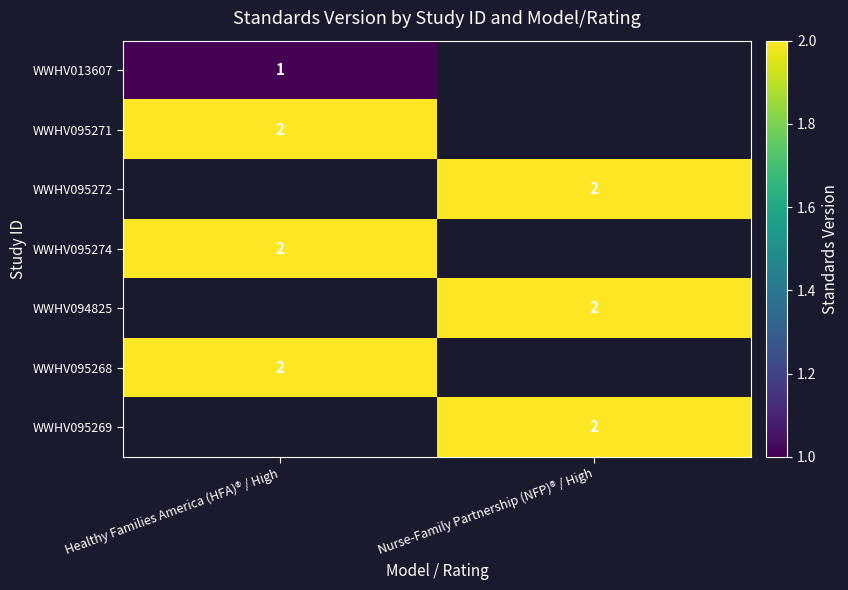

Is the value of WWHV013607 at Healthy Families America (HFA)® / High greater than the value of WWHV095268 at Healthy Families America (HFA)® / High?

No